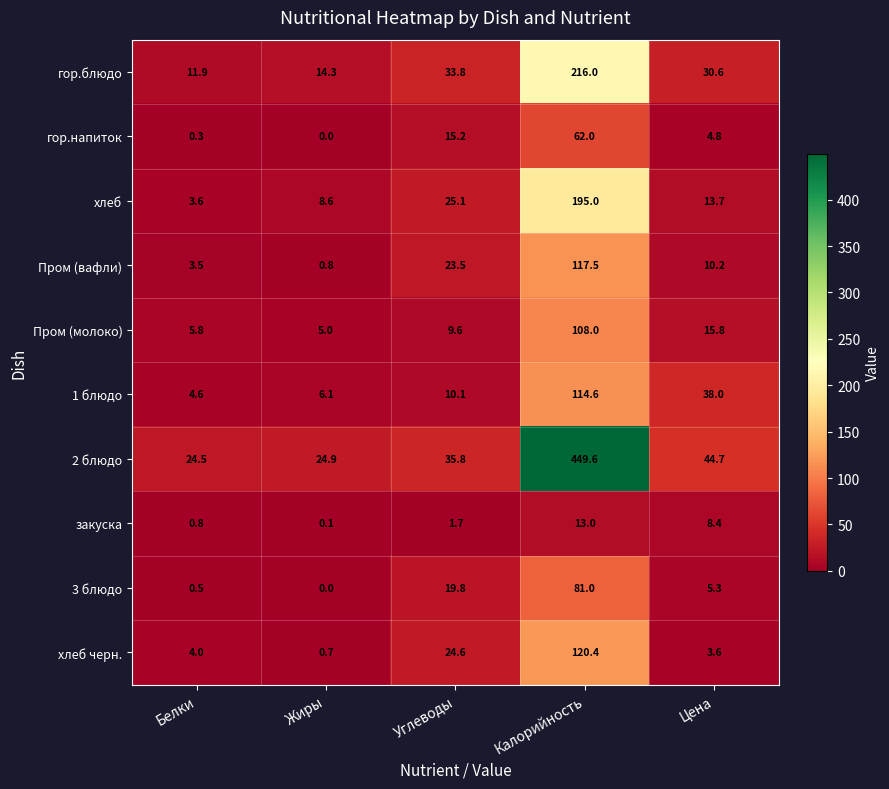

Rank the series by their maximum value, from lowest to highest.

закуска, гор.напиток, 3 блюдо, Пром (молоко), 1 блюдо, Пром (вафли), хлеб черн., хлеб, гор.блюдо, 2 блюдо